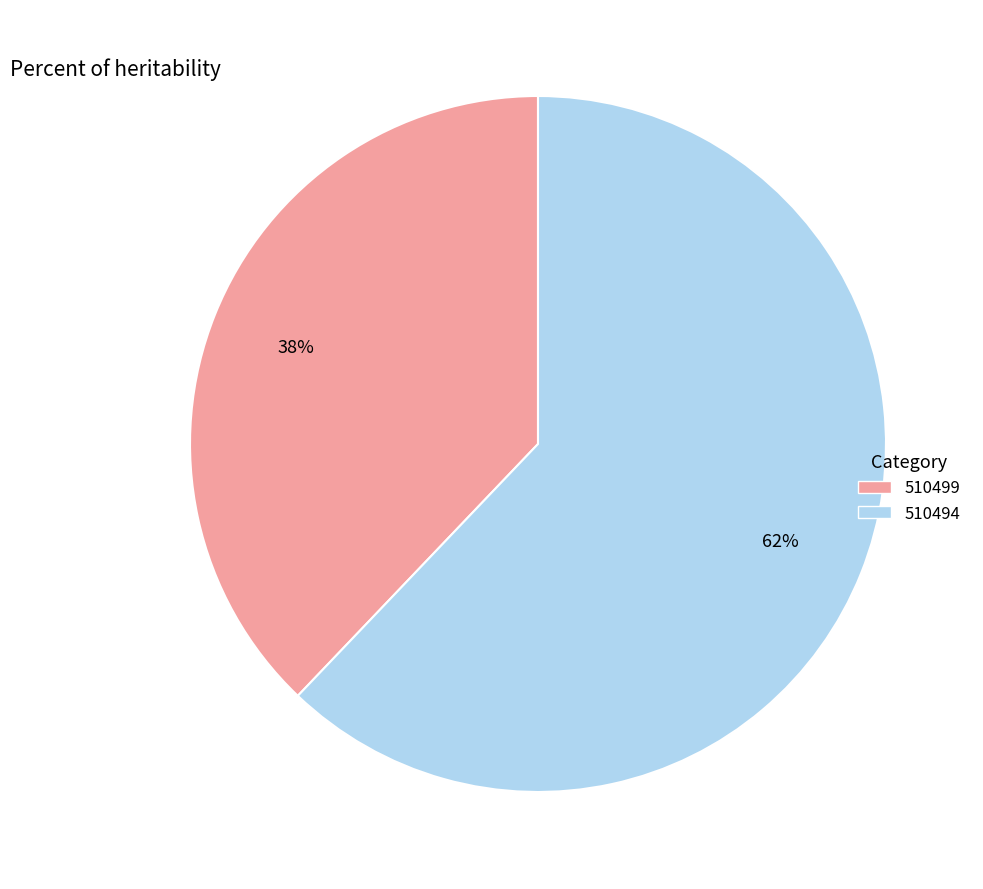

To the nearest percent, what is the average slice percentage?

50%